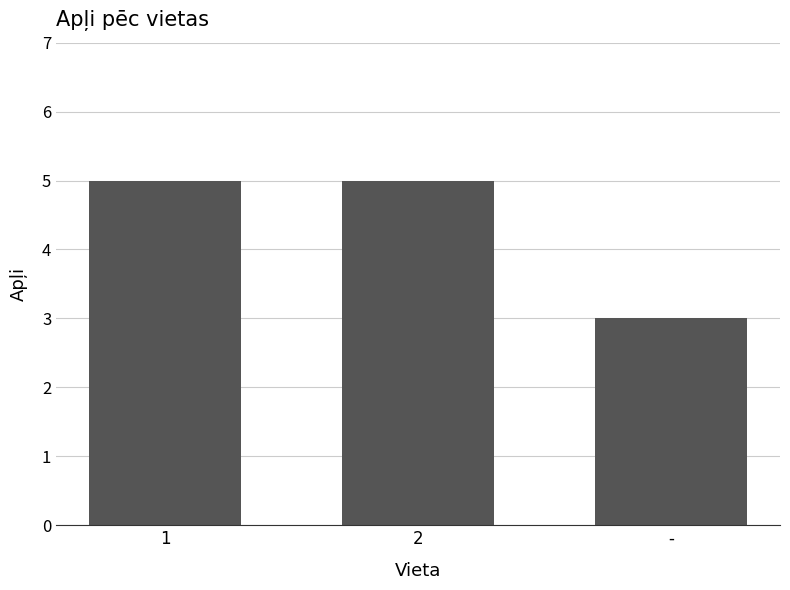

True or false: the data shows 5 at 1.

True